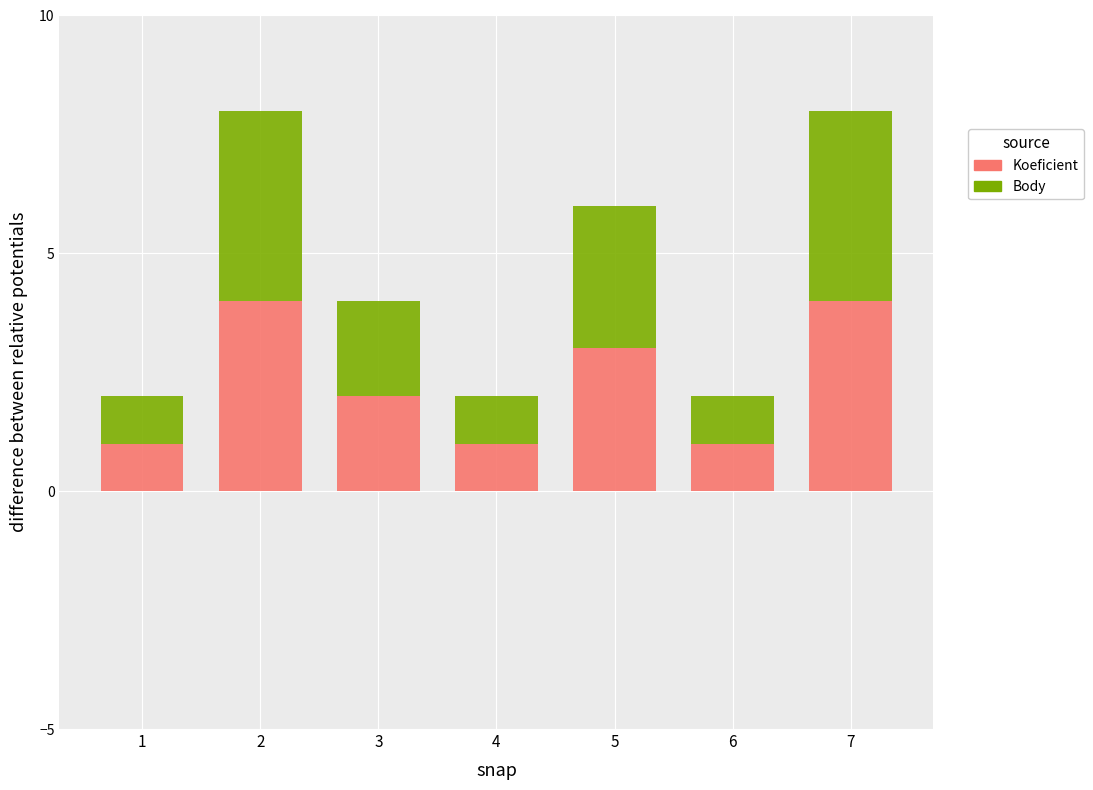

Is it true that Koeficient equals 2 at 2?

False